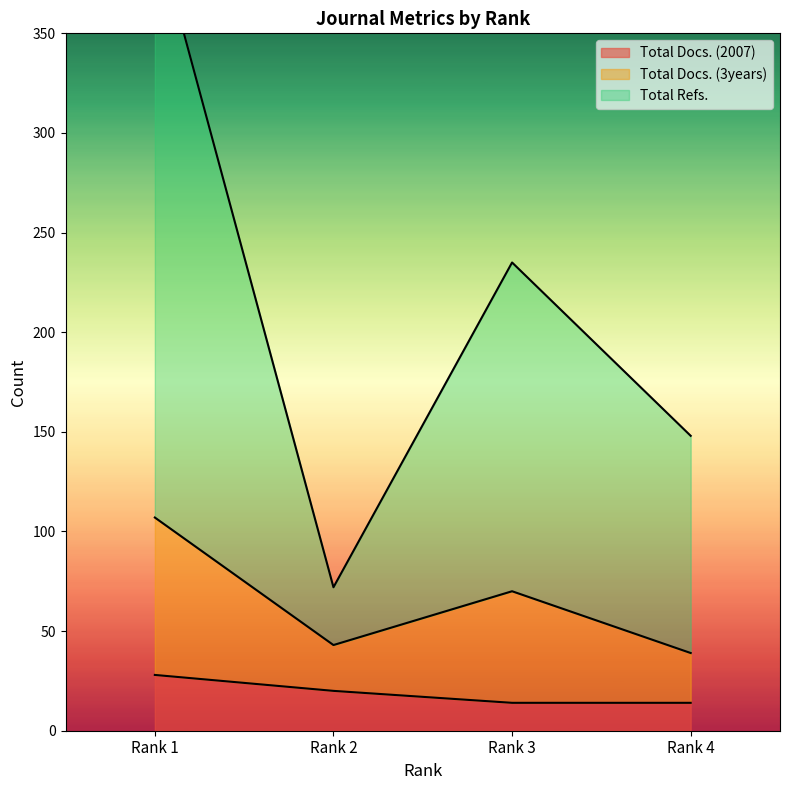

True or false: Total Docs. (2007) and Total Refs. cross at least once.

False